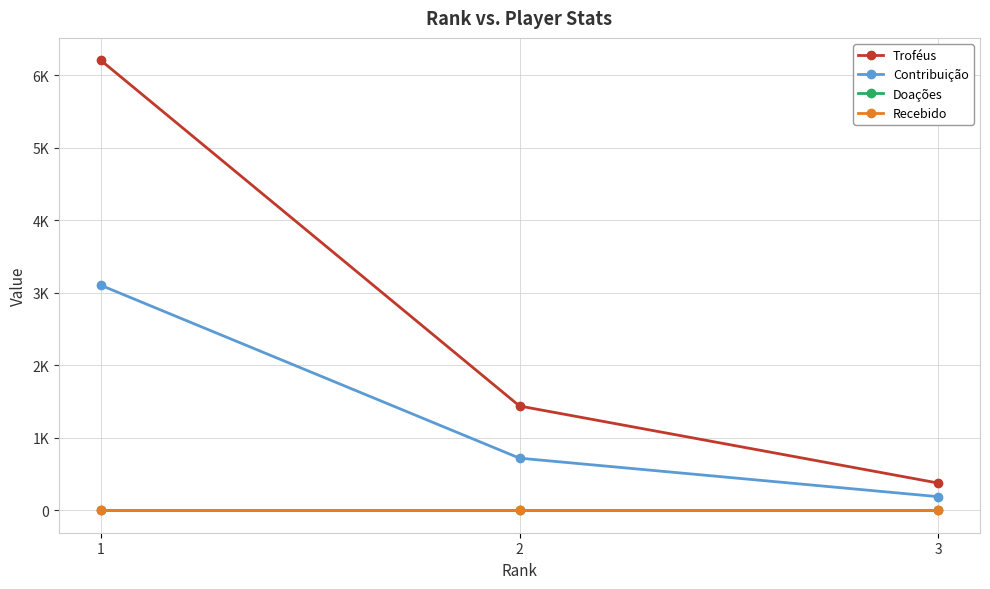

How many lines are shown in the chart?

4